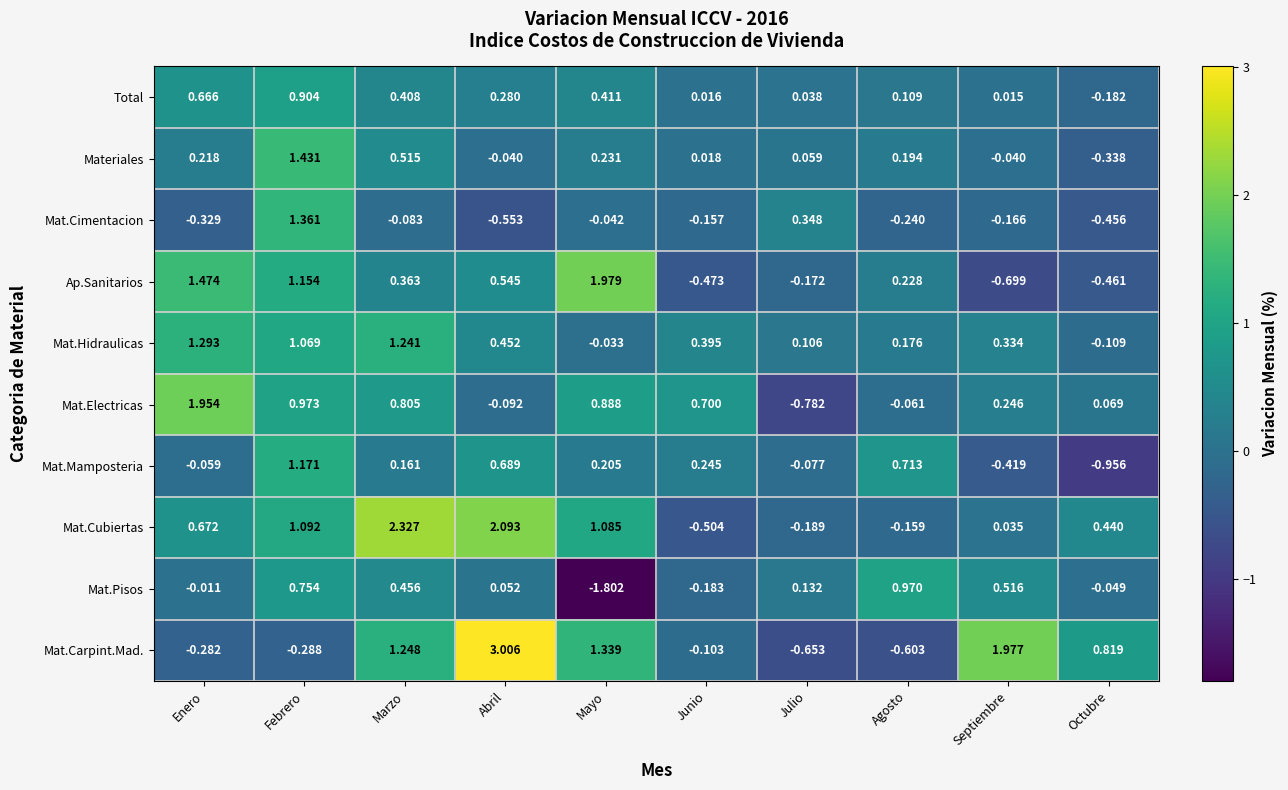

How many series are shown in this chart?

10